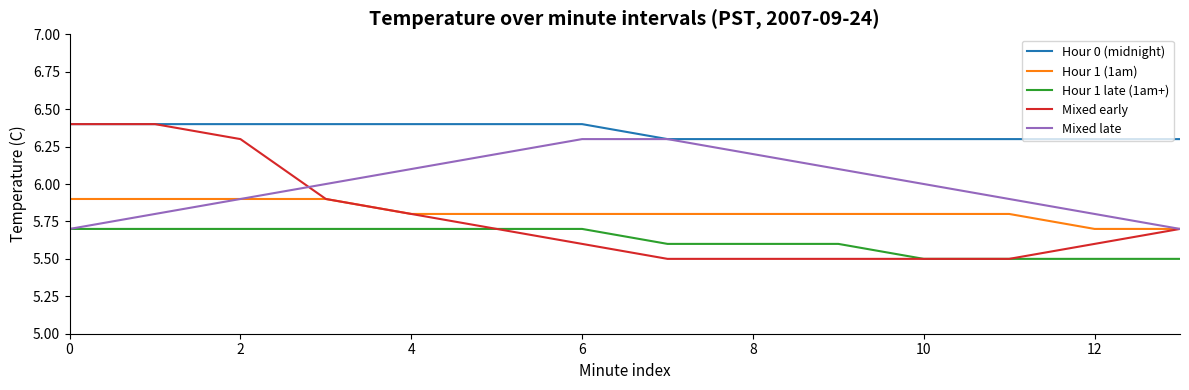

Reading left to right, extract all data points from this chart.

Hour 0 (midnight): 6.4	6.4	6.4	6.4	6.4	6.4	6.4	6.3	6.3	6.3	6.3	6.3	6.3	6.3
Hour 1 (1am): 5.9	5.9	5.9	5.9	5.8	5.8	5.8	5.8	5.8	5.8	5.8	5.8	5.7	5.7
Hour 1 late (1am+): 5.7	5.7	5.7	5.7	5.7	5.7	5.7	5.6	5.6	5.6	5.5	5.5	5.5	5.5
Mixed early: 6.4	6.4	6.3	5.9	5.8	5.7	5.6	5.5	5.5	5.5	5.5	5.5	5.6	5.7
Mixed late: 5.7	5.8	5.9	6.0	6.1	6.2	6.3	6.3	6.2	6.1	6.0	5.9	5.8	5.7